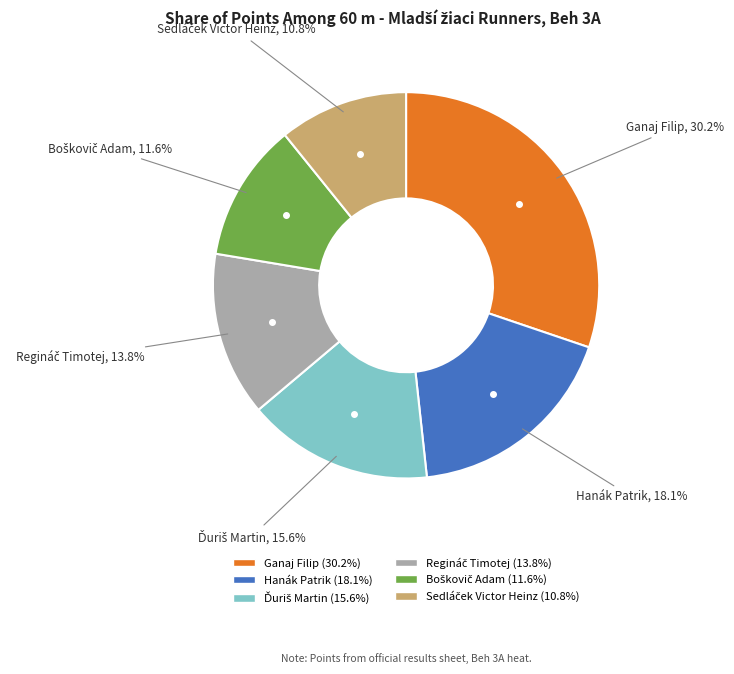

Is there any slice that represents more than half of the pie?

No